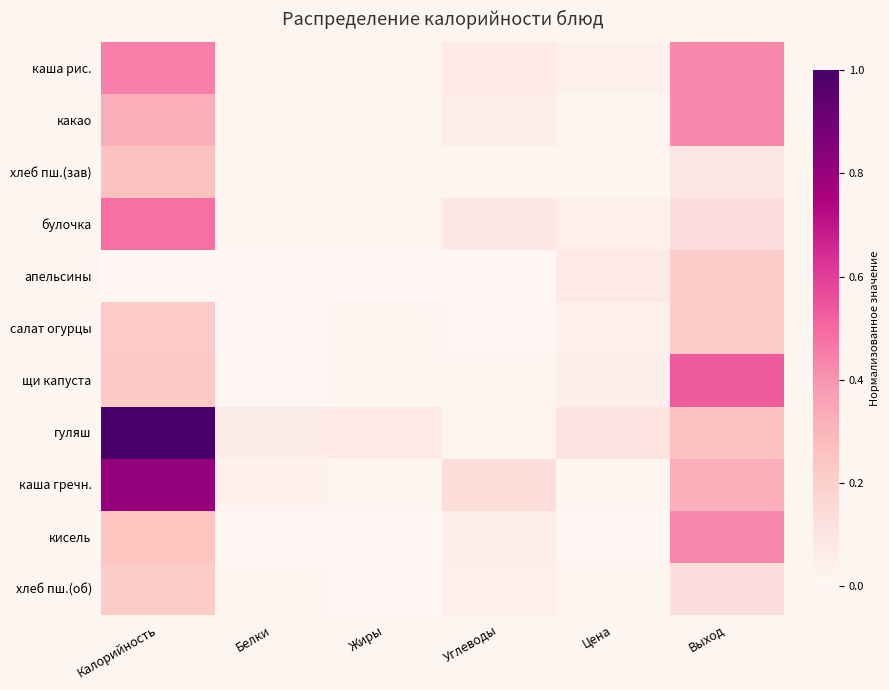

At how many categories does at least one series exceed 0?

6